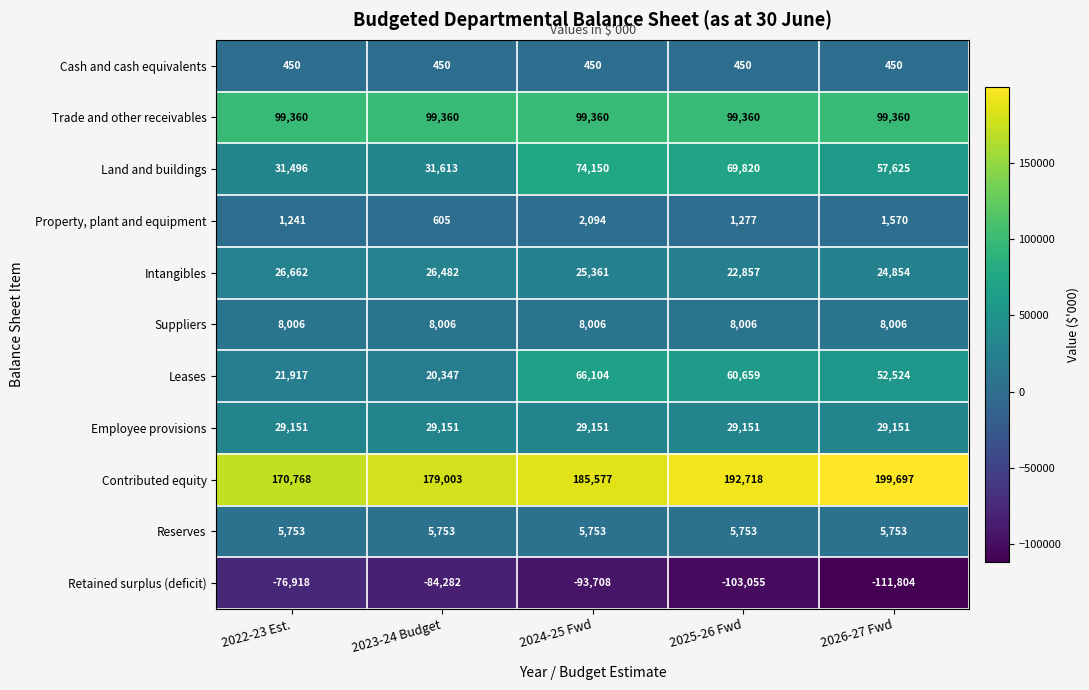

Which series has the largest range (max minus min)?

Leases